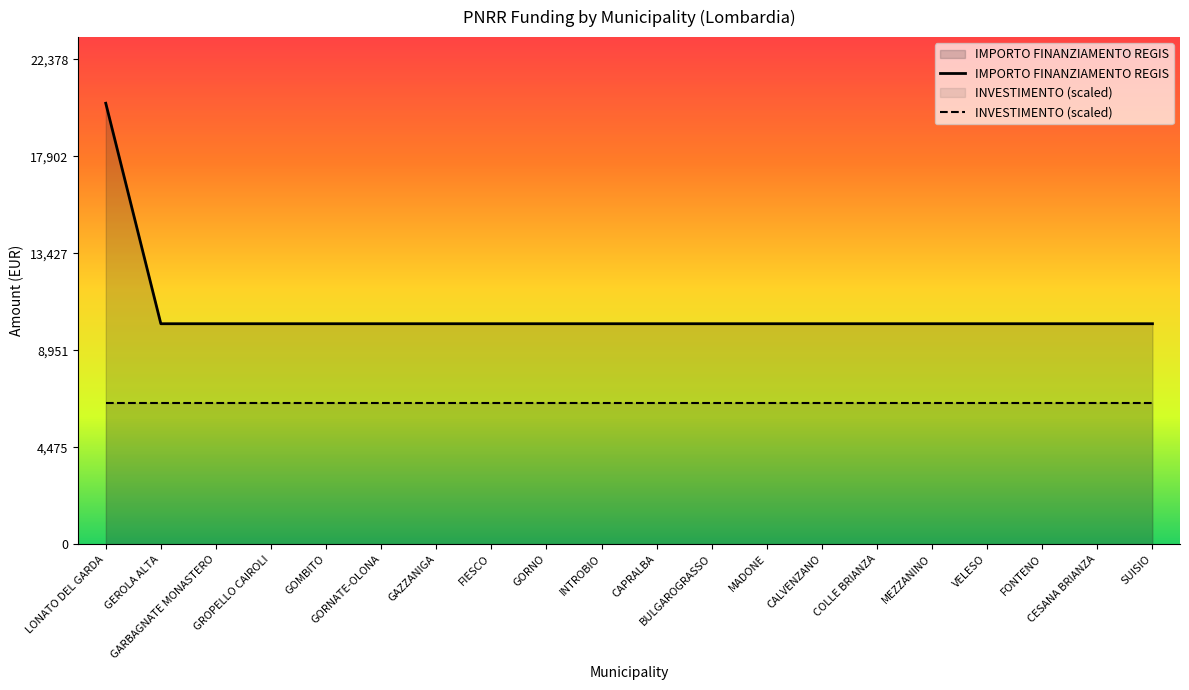

True or false: INVESTIMENTO (scaled) has more than 2 points higher than both neighbors.

False